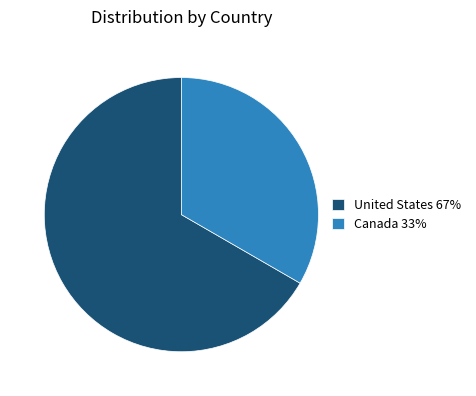

Do United States and Canada together represent more than half of the pie?

Yes